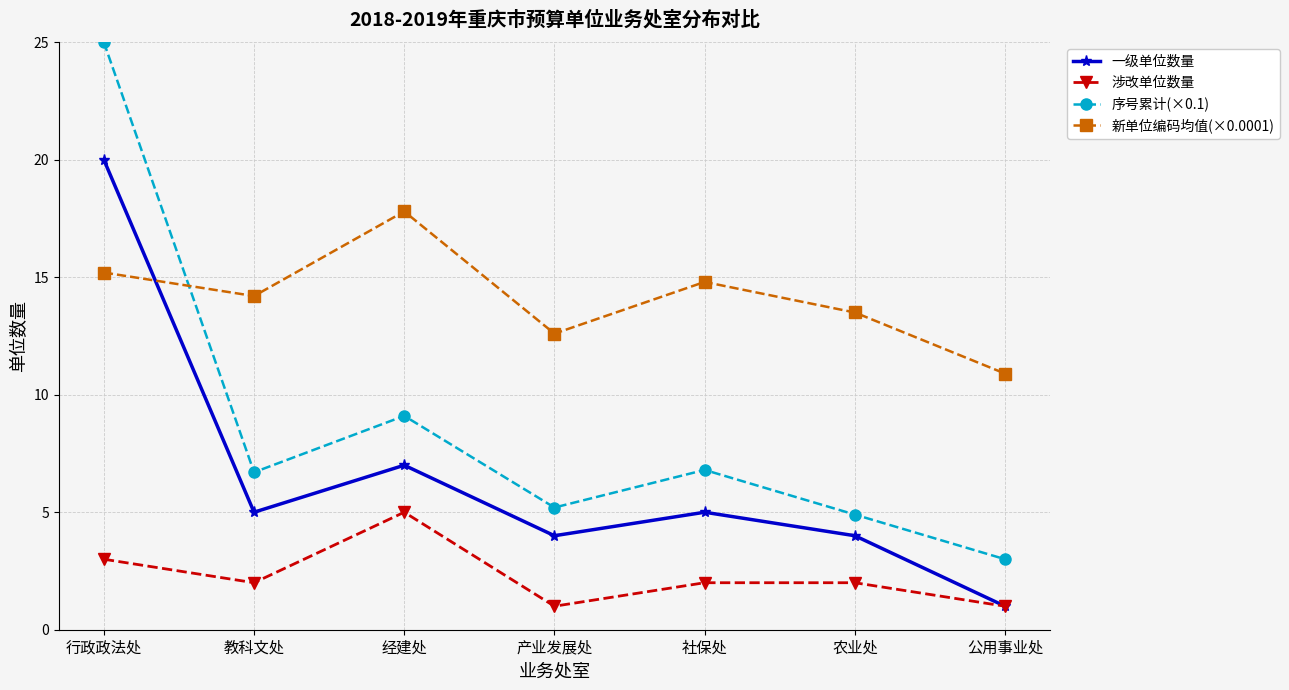

What is the average value of the 序号累计(×0.1) series?

8.7